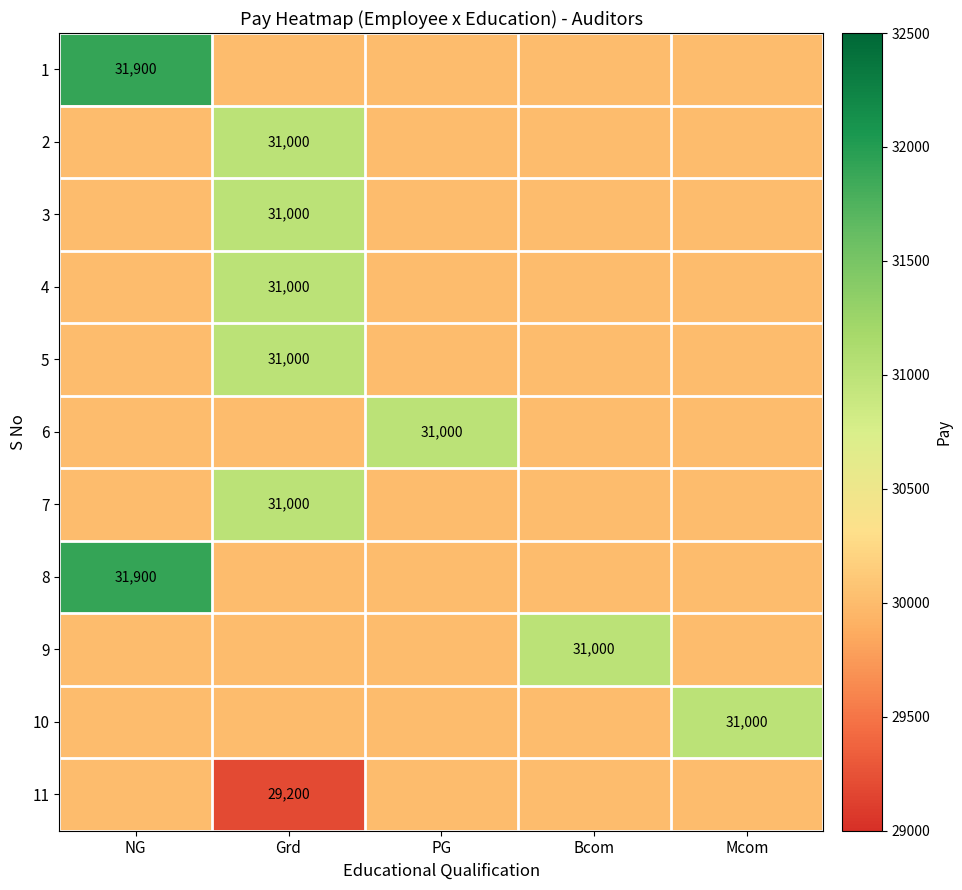

Is it true that 1 equals 31900 at NG?

True